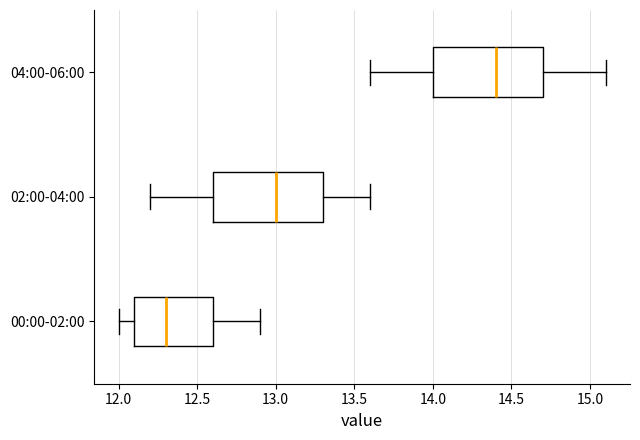

Reading bottom to top, read every box against the x-axis: the position of its median line, the range the box covers, and the ends of its whiskers. The values are not printed on the chart, so give them approximately, as read against the axis.

00:00-02:00: median 12.3, box 12.1 to 12.6, whiskers 12.0 to 12.9
02:00-04:00: median 13.0, box 12.6 to 13.3, whiskers 12.2 to 13.6
04:00-06:00: median 14.4, box 14.0 to 14.7, whiskers 13.6 to 15.1